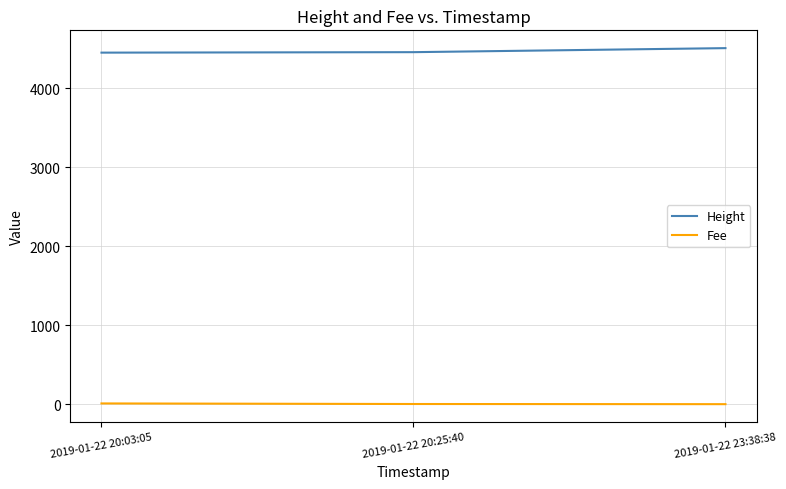

True or false: Fee has a value of 2.0 at 2019-01-22 20:25:40.

True